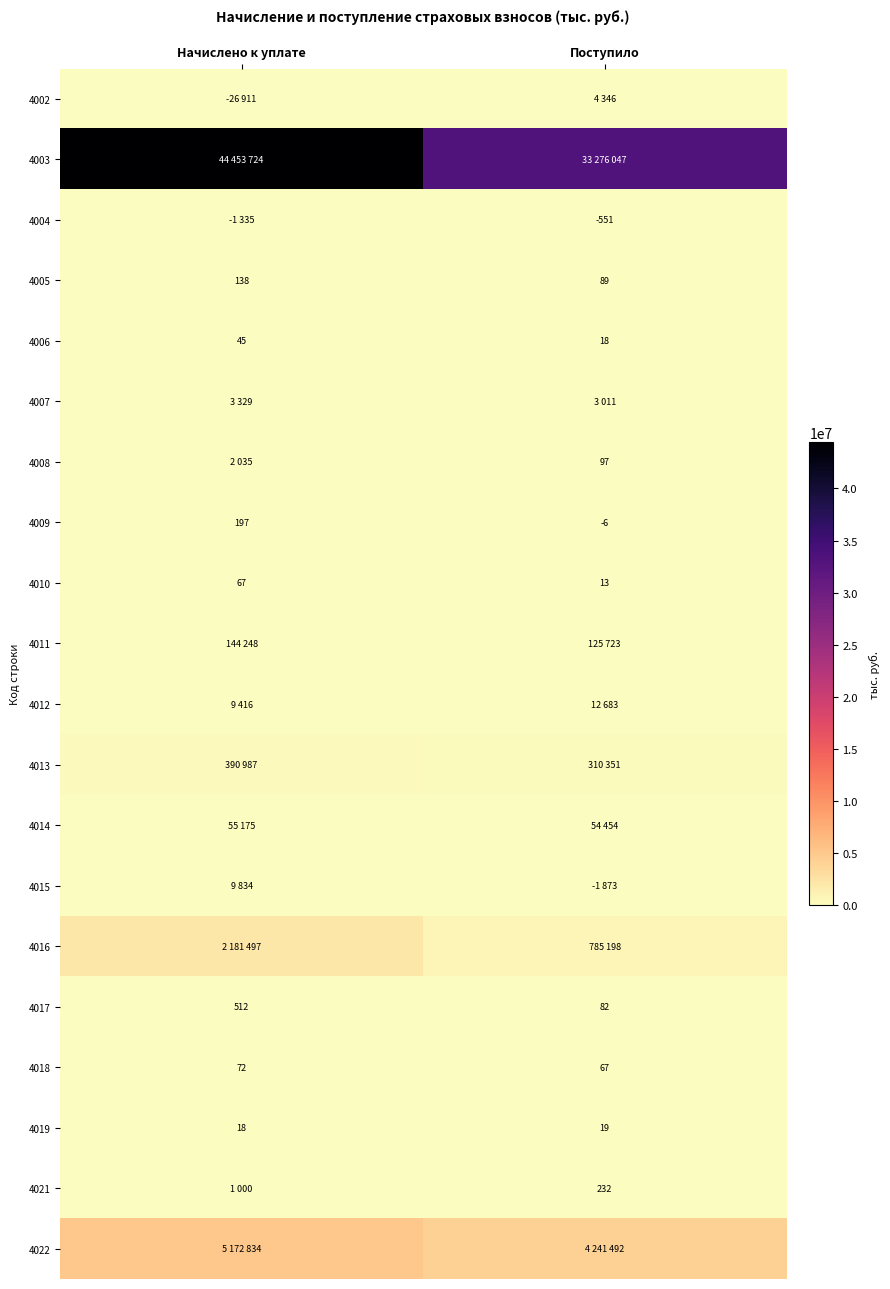

At how many categories does at least one series exceed 24863381?

2